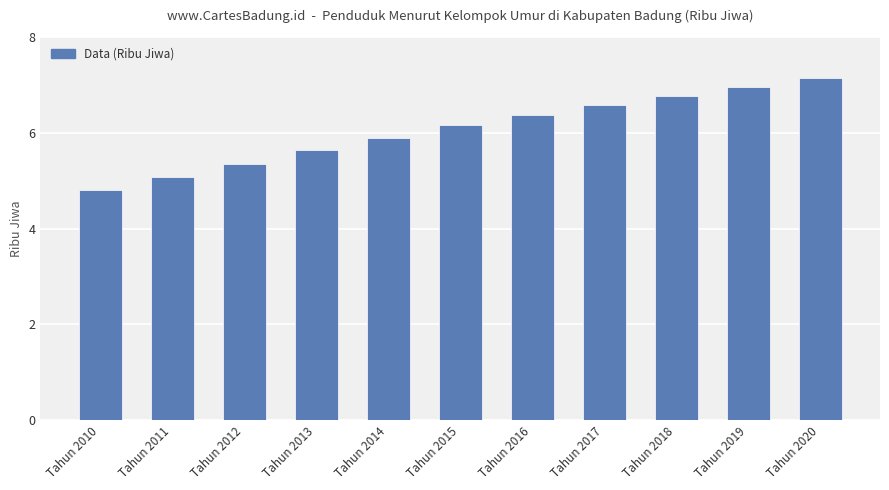

How many bars are there in total?

11